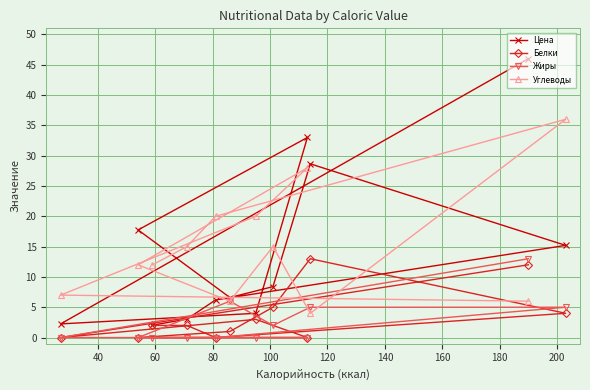

At how many categories does at least one series exceed 0?

12